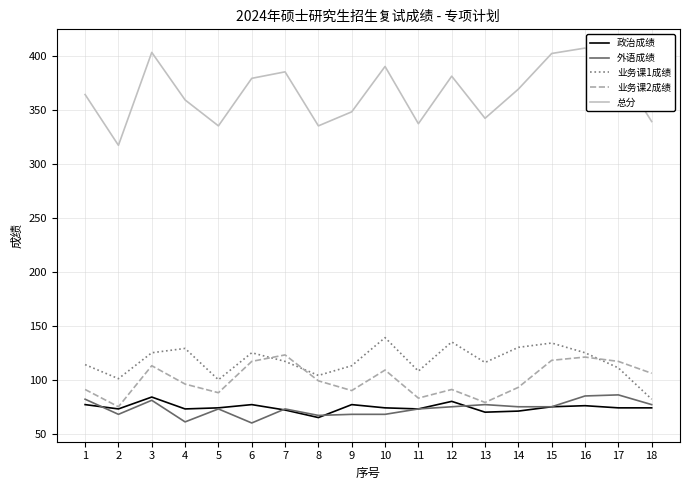

What is the sum of the 业务课1成绩 values at 10 and 5?

239